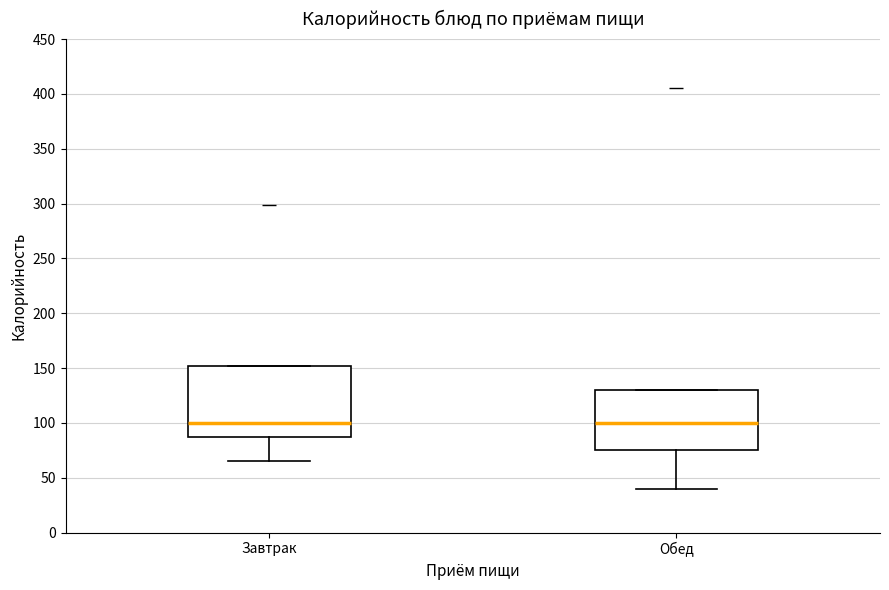

Which box is the tallest, from its lower edge to its upper edge?

Завтрак